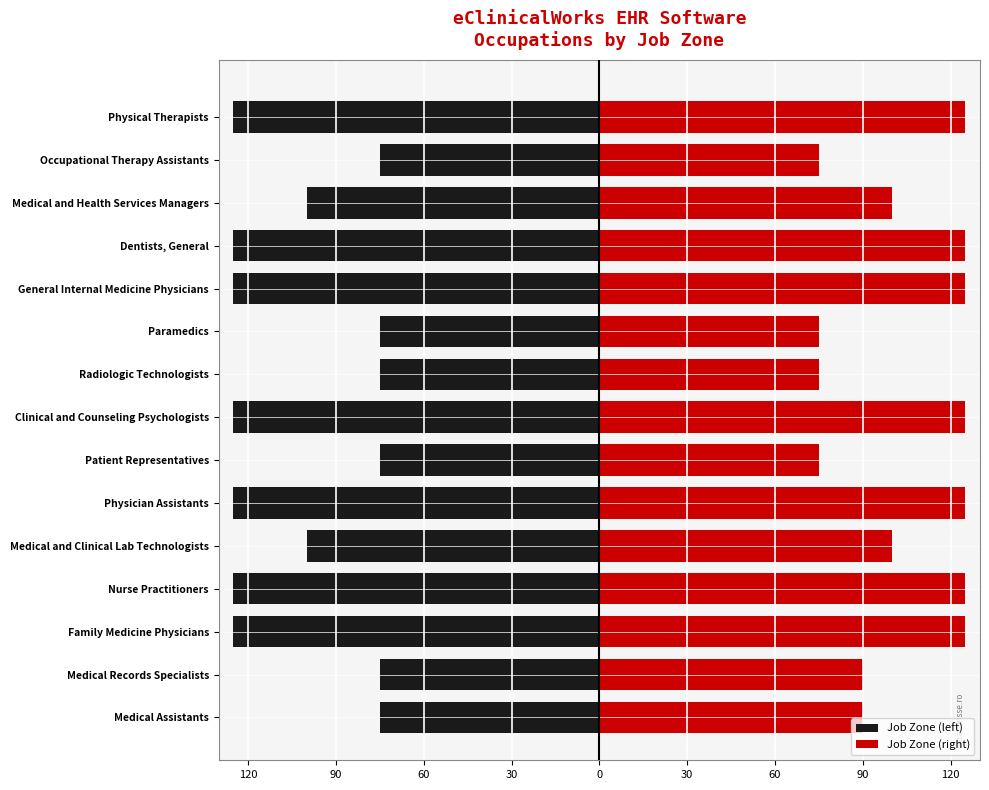

What is the difference between the maximum and second lowest values in the Job Zone (right) series?

50